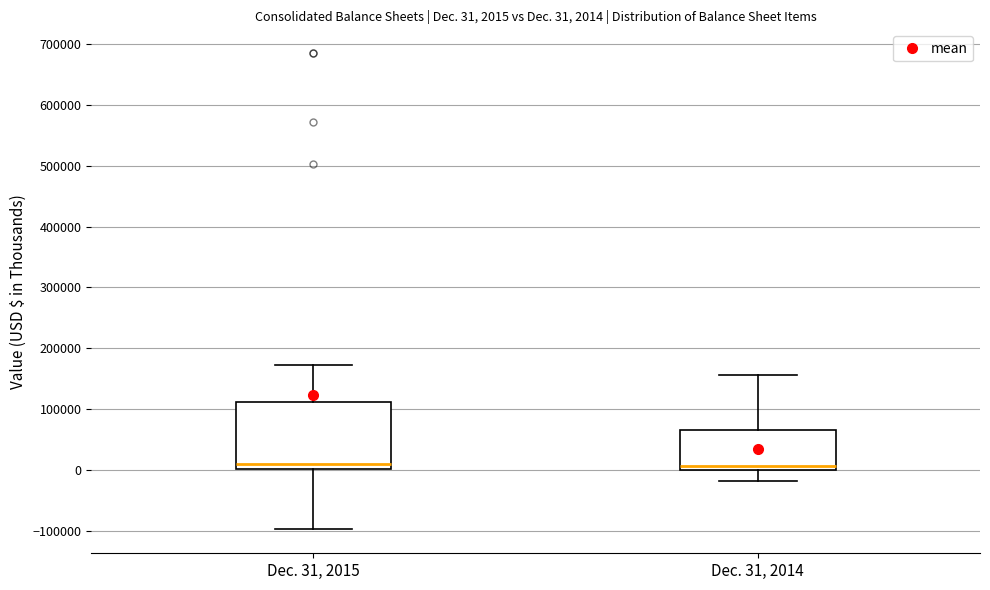

Comparing the boxes themselves (not the whiskers), which one is the tallest?

Dec. 31, 2015